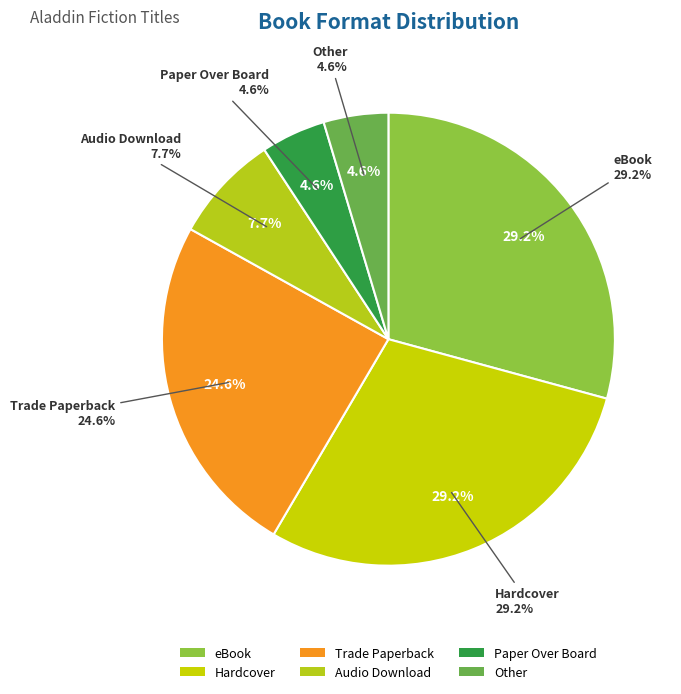

How many slices are in this pie chart?

6